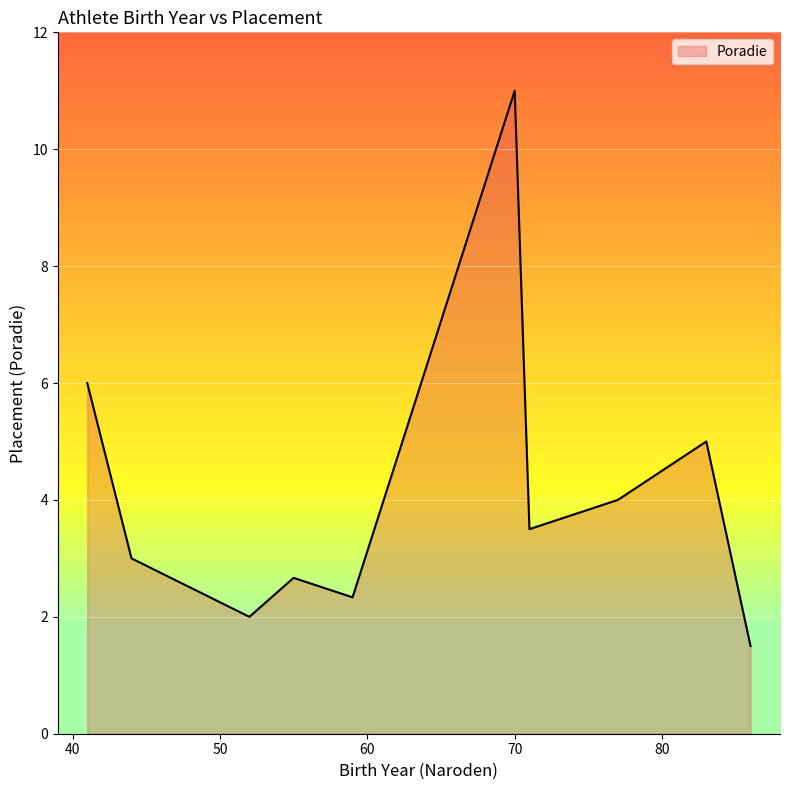

What is the difference between the maximum and minimum values?

9.5